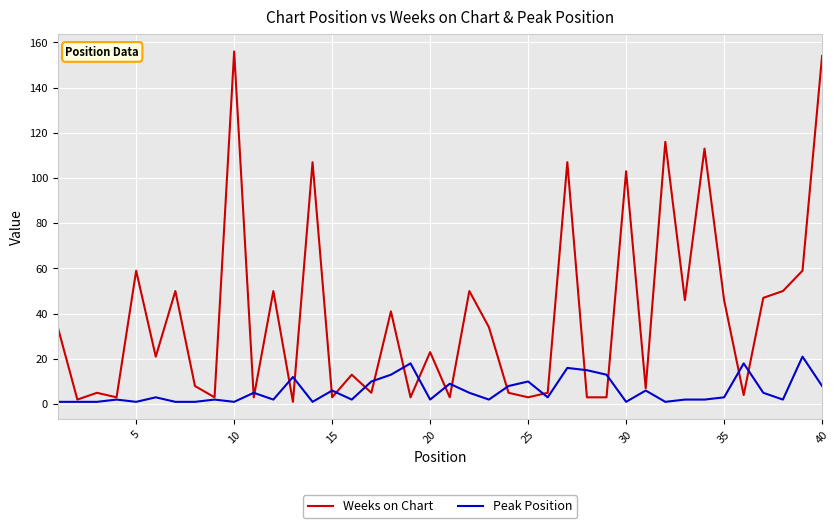

Which series has the largest total across all categories?

Weeks on Chart